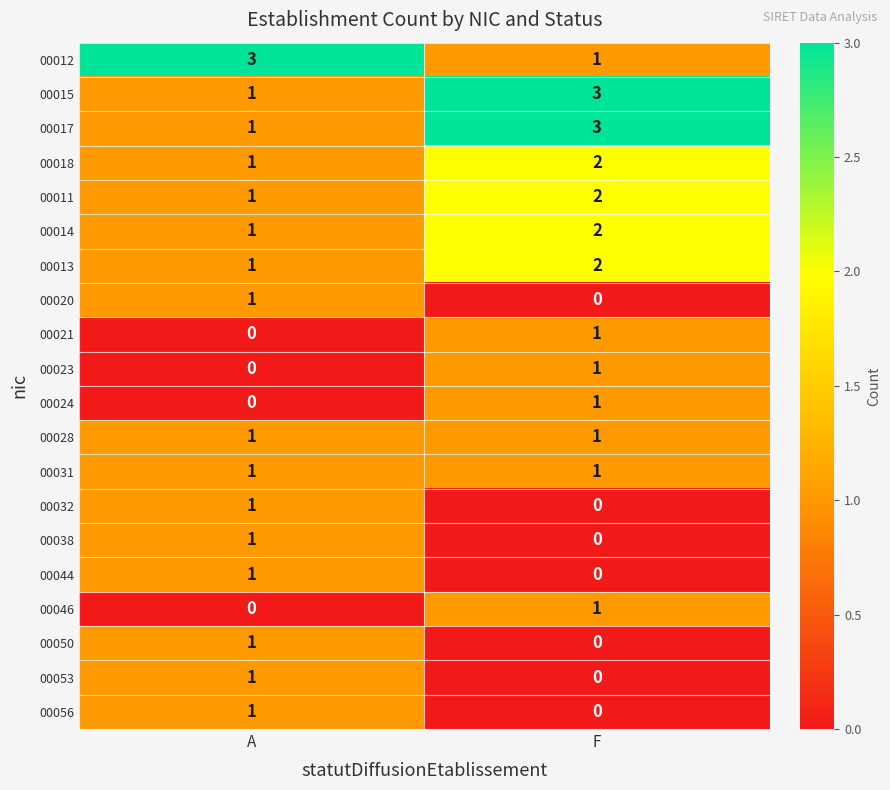

List the labels in order of 00053 value, largest first.

A, F